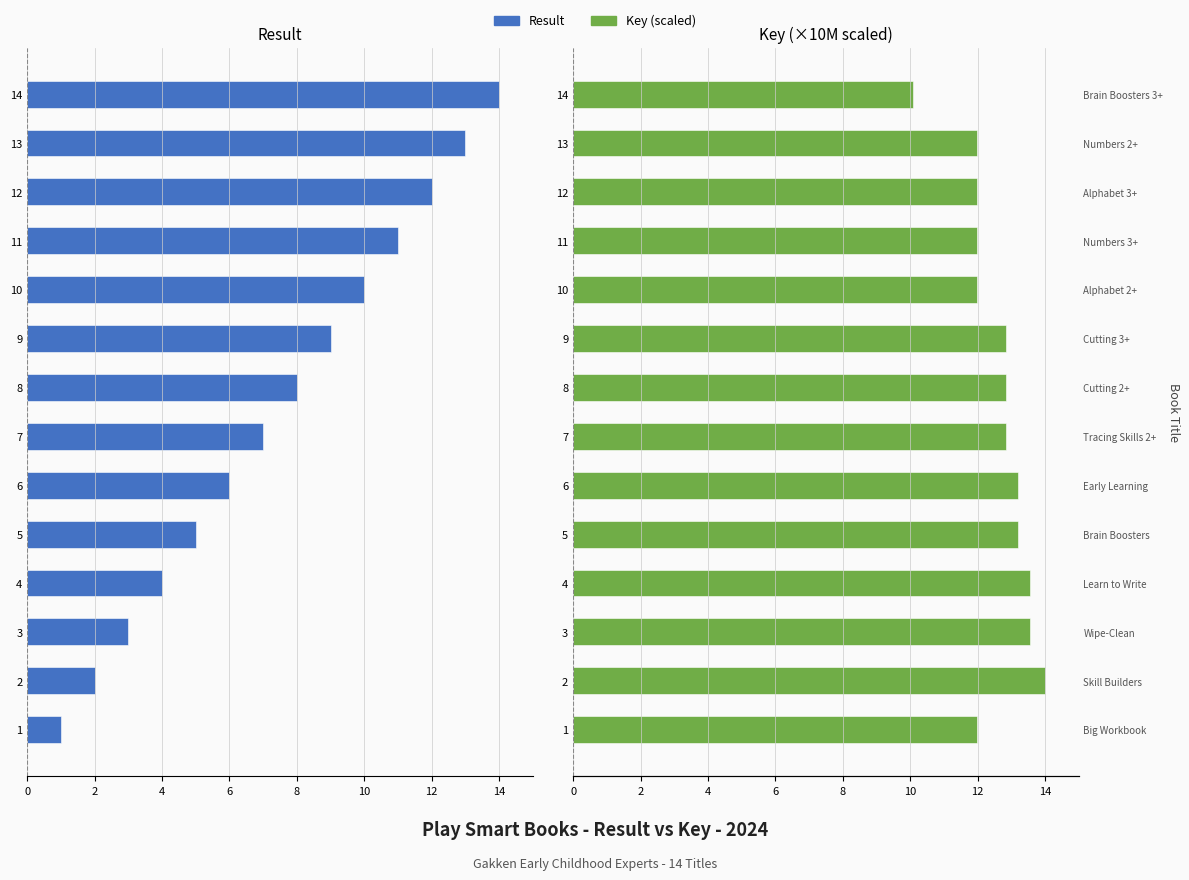

What is the average value of the Result series?

-7.5